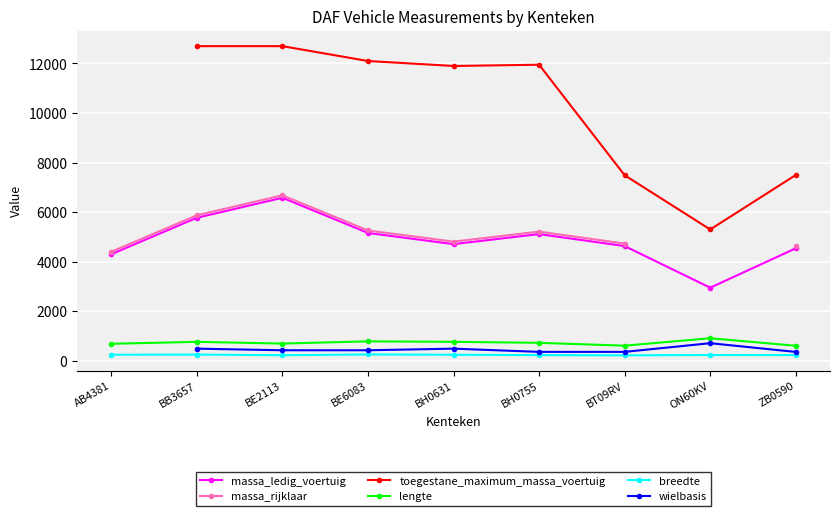

At which category does massa_rijklaar reach its first local peak?

BE2113